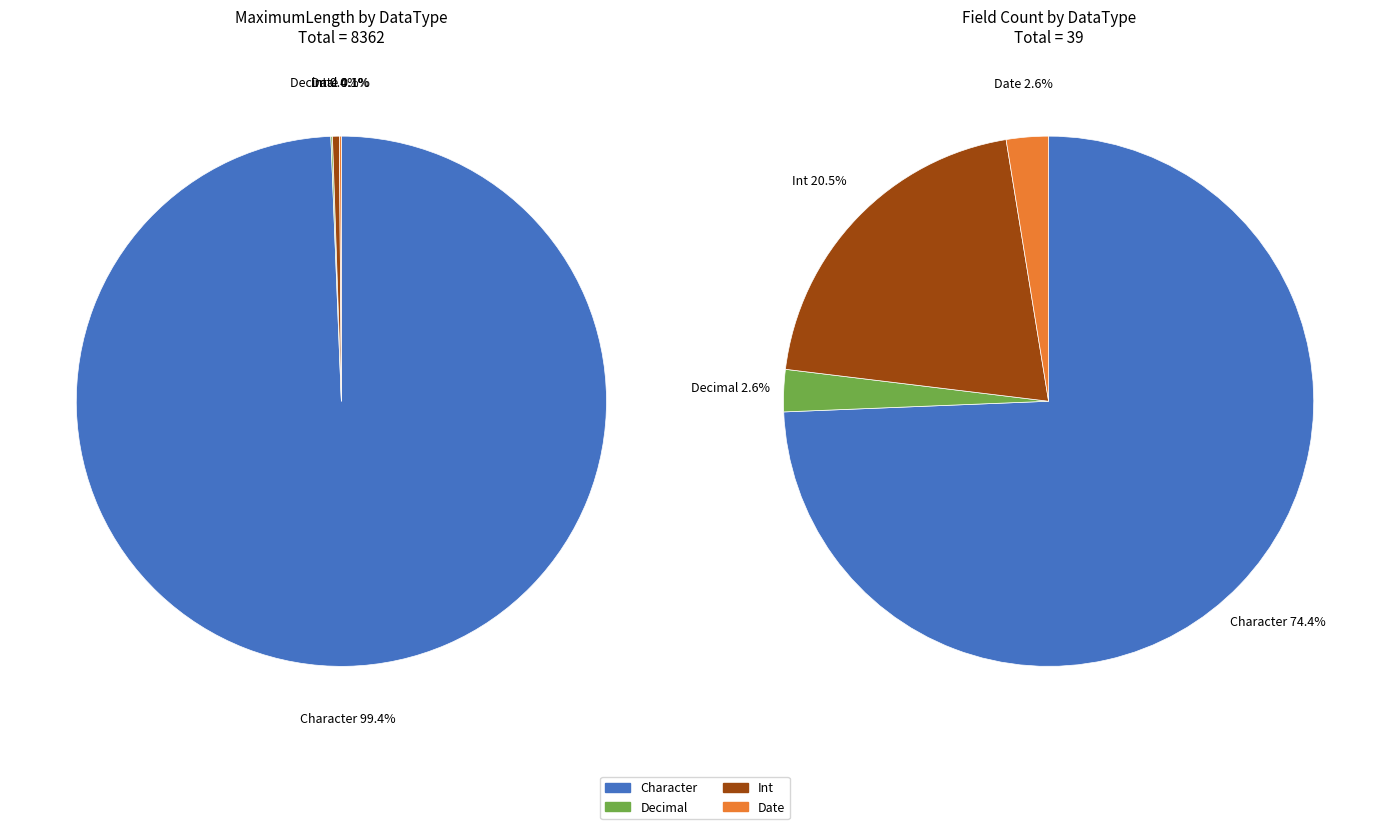

Is it true that Int is 7% of the pie?

False